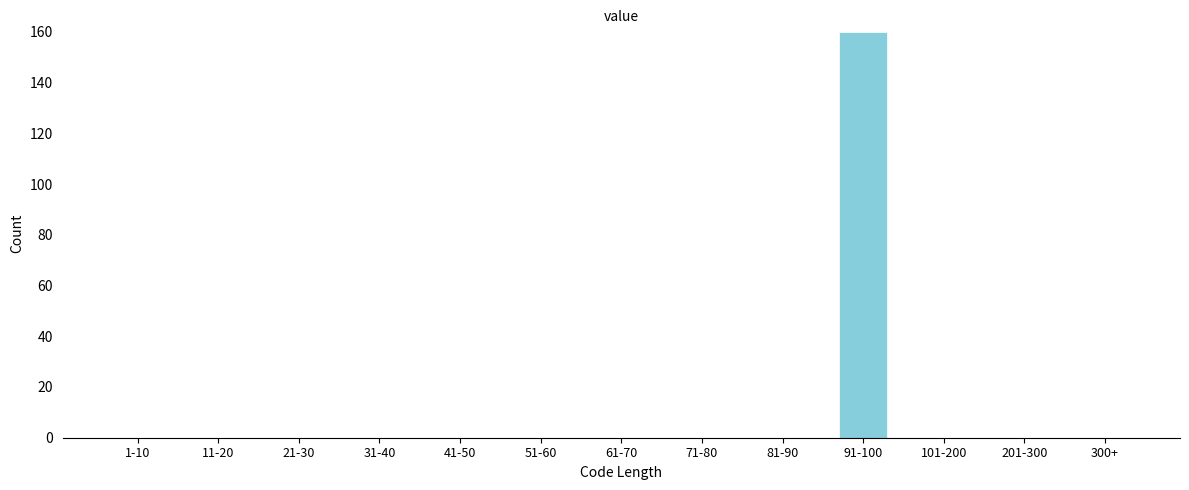

Reading right to left, what are all the values shown in this chart?

300+=0	201-300=0	101-200=0	91-100=160	81-90=0	71-80=0	61-70=0	51-60=0	41-50=0	31-40=0	21-30=0	11-20=0	1-10=0